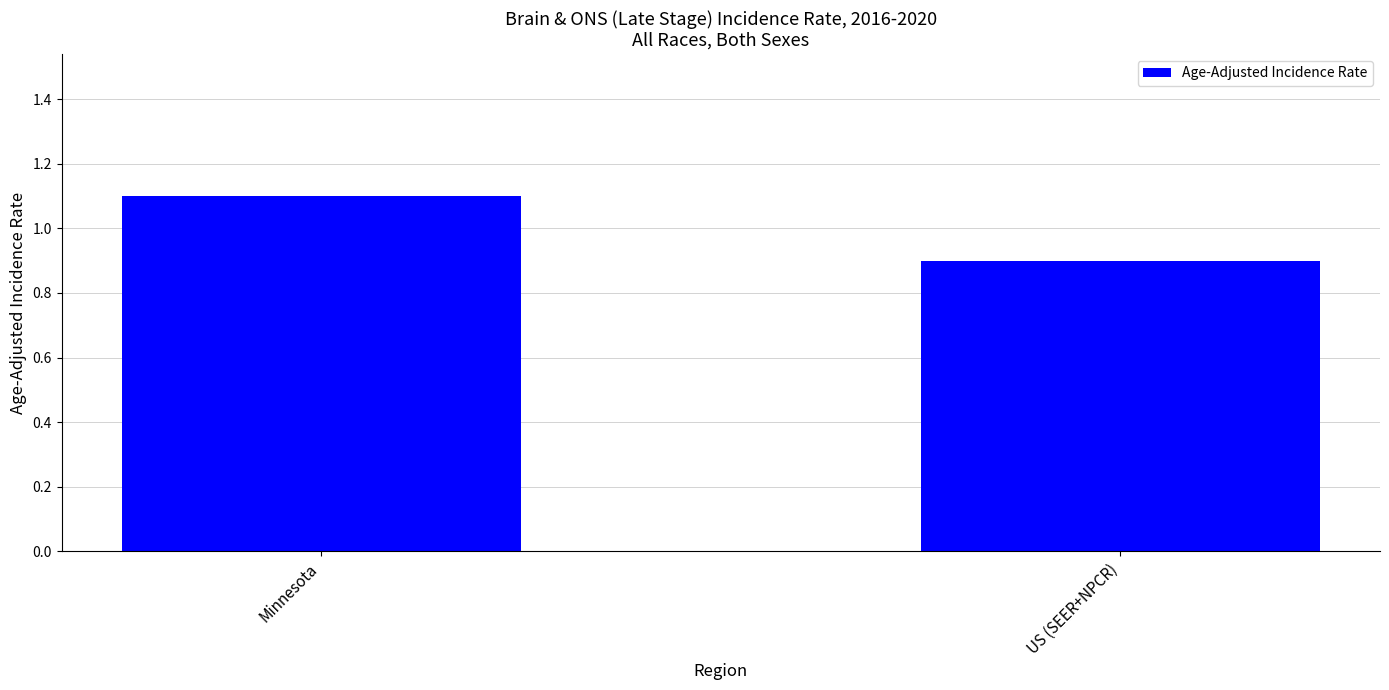

Reading right to left, what are all the values shown in this chart?

0.9	1.1